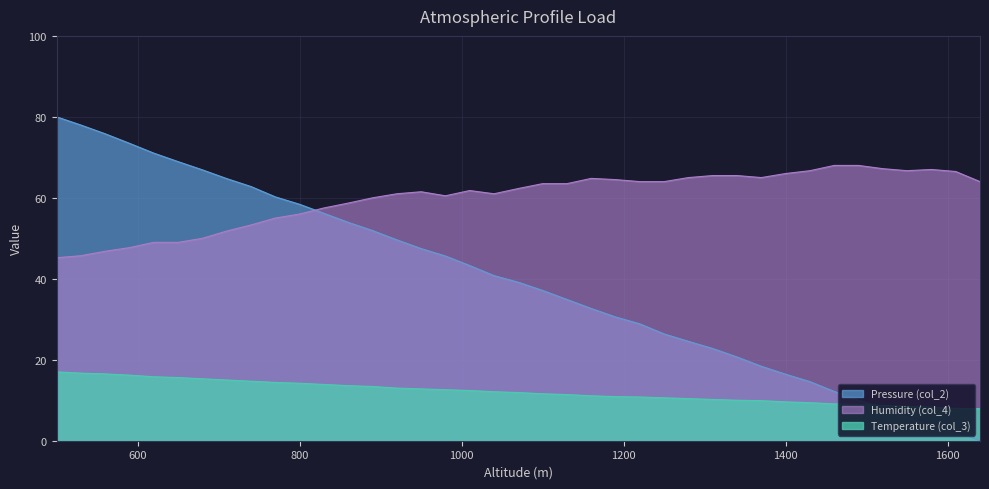

At which label is Temperature (col_3) closest to 12?

1040